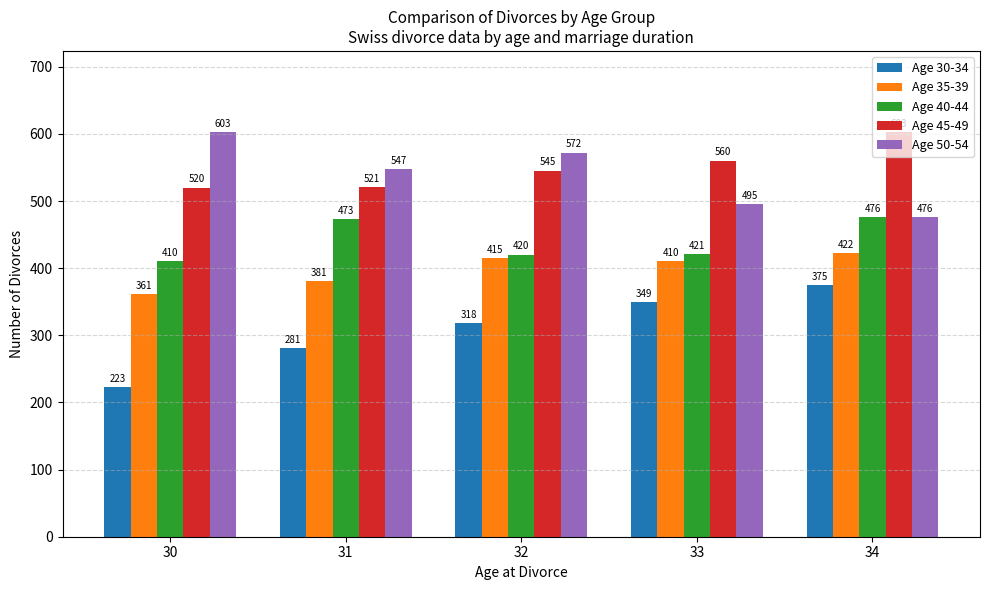

What are all the series names shown in the legend?

Age 30-34, Age 35-39, Age 40-44, Age 45-49, Age 50-54